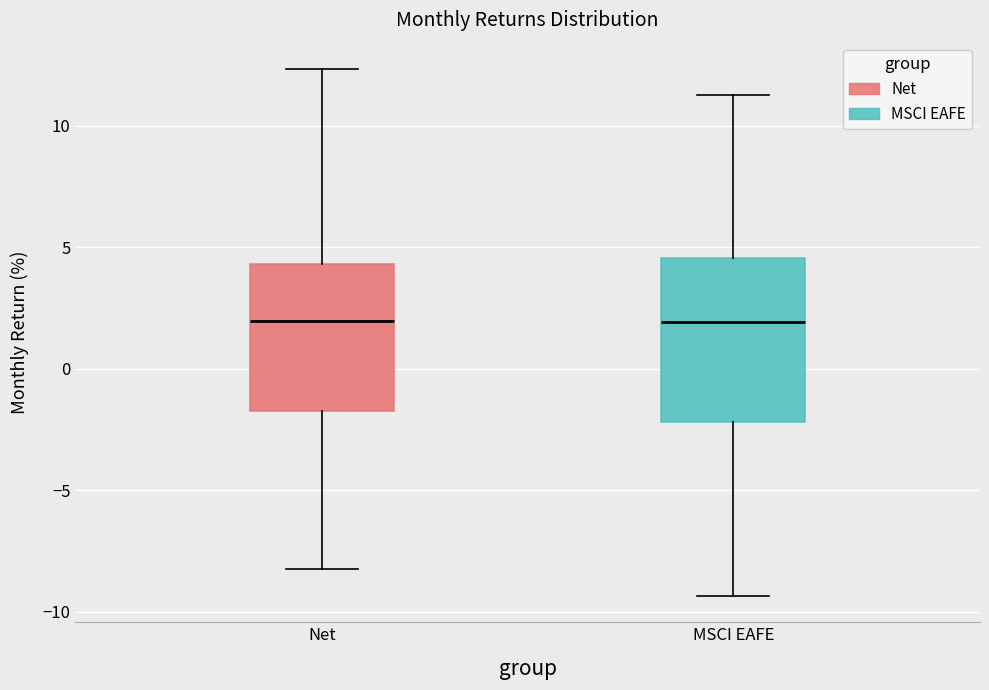

Which box is the tallest, from its lower edge to its upper edge?

MSCI EAFE